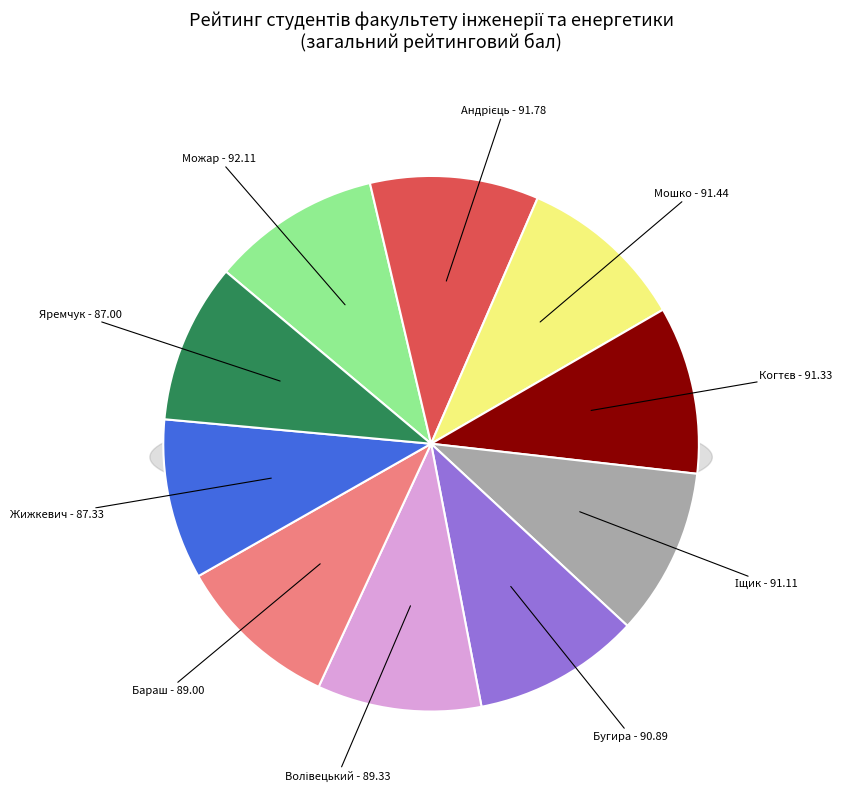

To the nearest percent, what percentage of the pie is Андрієць Дмитро Андрійович?

10%